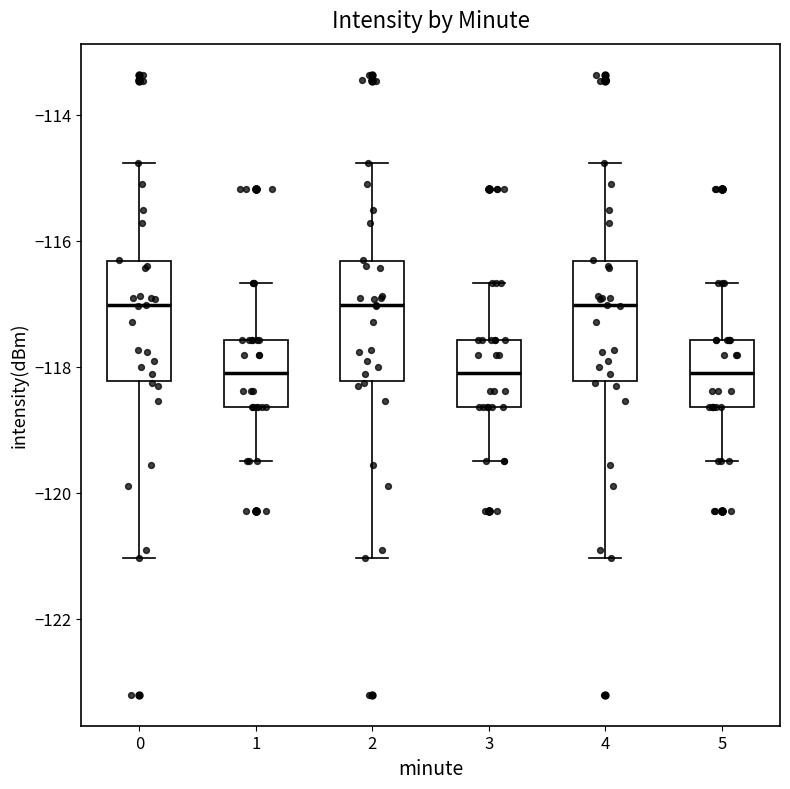

Reading left to right, read every box against the y-axis: the position of its median line, the range the box covers, and the ends of its whiskers. The values are not printed on the chart, so give them approximately, as read against the axis.

0: median -117.0, box -118.2 to -116.4, whiskers -121.0 to -114.8
1: median -118.0, box -118.6 to -117.6, whiskers -119.6 to -116.6
2: median -117.0, box -118.2 to -116.4, whiskers -121.0 to -114.8
3: median -118.0, box -118.6 to -117.6, whiskers -119.6 to -116.6
4: median -117.0, box -118.2 to -116.4, whiskers -121.0 to -114.8
5: median -118.0, box -118.6 to -117.6, whiskers -119.6 to -116.6